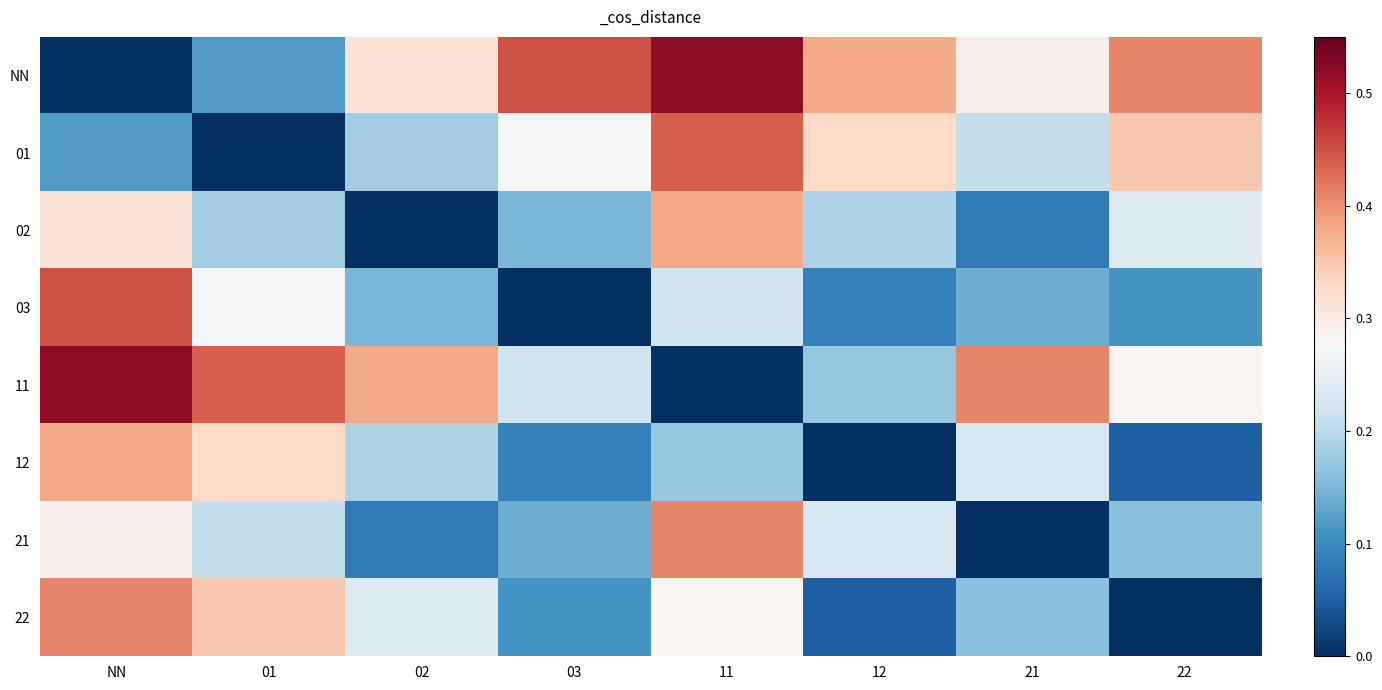

Reading left to right, extract all data points from this chart.

NN: NN=0.0	01=0.1	02=0.3	03=0.5	11=0.5	12=0.4	21=0.3	22=0.4
01: NN=0.1	01=0.0	02=0.2	03=0.3	11=0.4	12=0.3	21=0.2	22=0.3
02: NN=0.3	01=0.2	02=0.0	03=0.1	11=0.4	12=0.2	21=0.1	22=0.2
03: NN=0.5	01=0.3	02=0.1	03=0.0	11=0.2	12=0.1	21=0.1	22=0.1
11: NN=0.5	01=0.4	02=0.4	03=0.2	11=0.0	12=0.2	21=0.4	22=0.3
12: NN=0.4	01=0.3	02=0.2	03=0.1	11=0.2	12=0.0	21=0.2	22=0.1
21: NN=0.3	01=0.2	02=0.1	03=0.1	11=0.4	12=0.2	21=0.0	22=0.2
22: NN=0.4	01=0.3	02=0.2	03=0.1	11=0.3	12=0.1	21=0.2	22=0.0